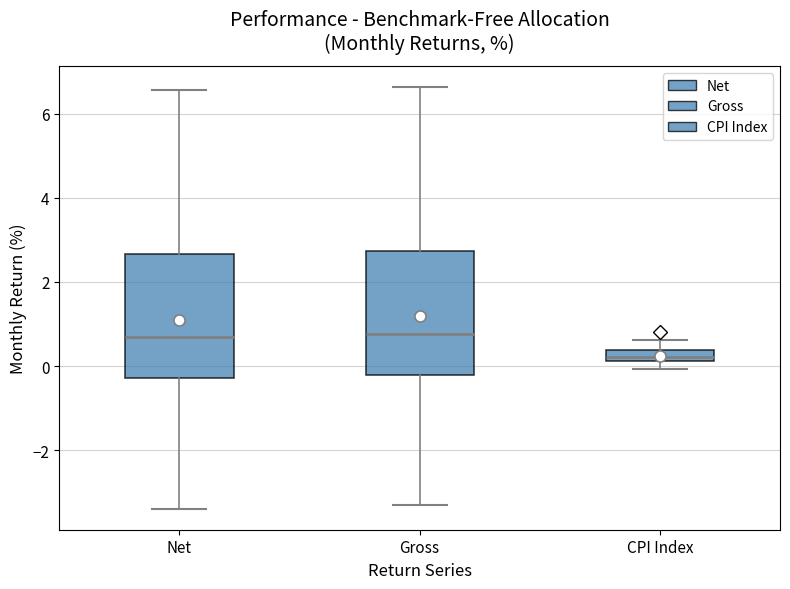

Where does the upper whisker of the box for CPI Index end on the y-axis? The values are not printed on the chart, so give them approximately, as read against the axis.

0.6